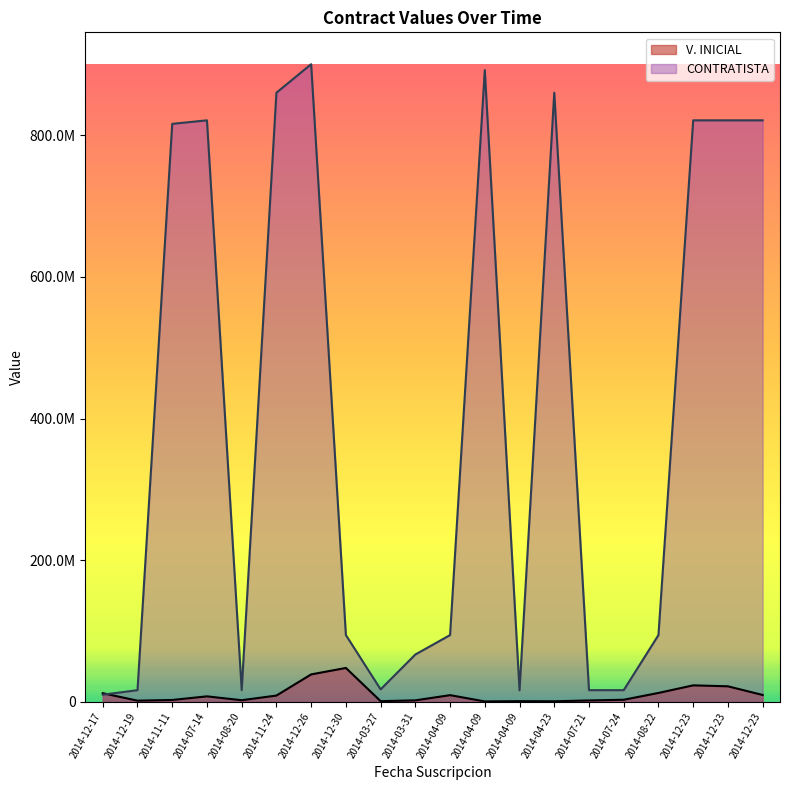

Which has a higher value, 2014-12-30 or 2014-03-31?

2014-12-30